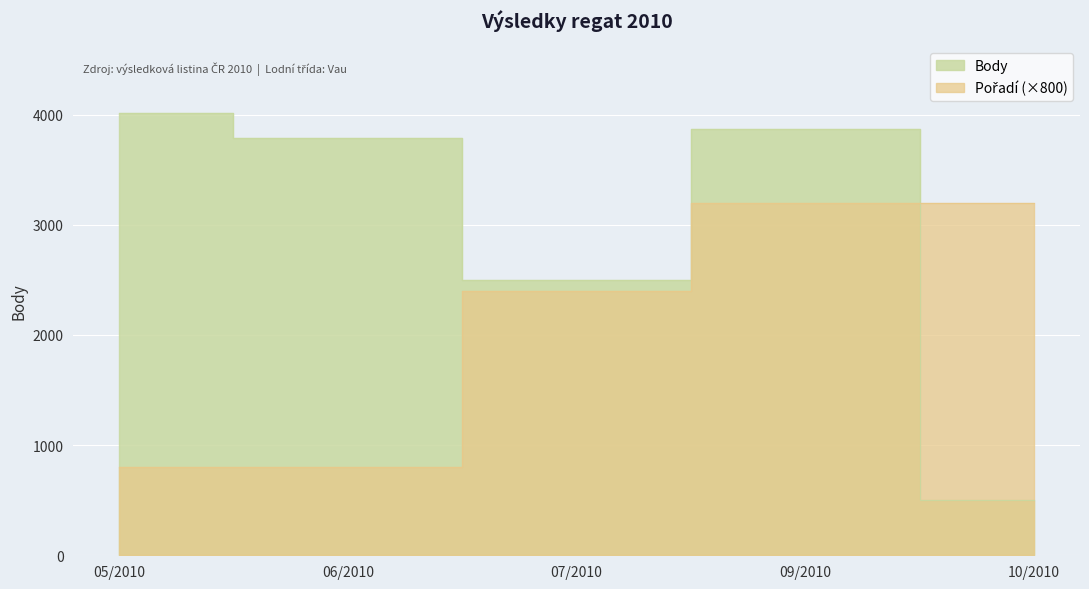

Between 06/2010 and 05/2010, which is larger?

05/2010